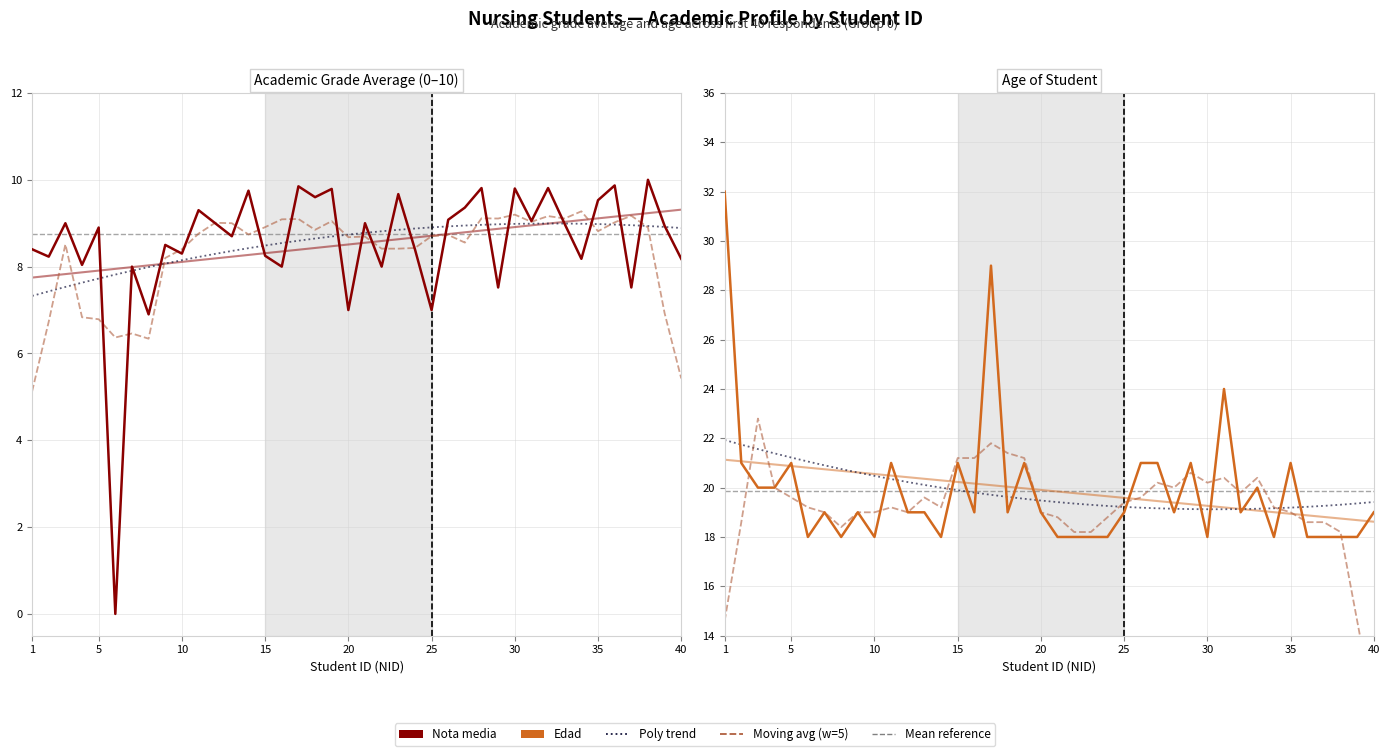

Reading left to right, what are all the values shown in this chart?

Nota media: 1=8.4	2=8.2	3=9.0	4=8.0	5=8.9	6=0.0	7=8.0	8=6.9	9=8.5	10=8.3	11=9.3	12=9.0	13=8.7	14=9.8	15=8.2	16=8.0	17=9.8	18=9.6	19=9.8	20=7.0	21=9.0	22=8.0	23=9.7	24=8.4	25=7.0	26=9.1	27=9.4	28=9.8	29=7.5	30=9.8	31=9.1	32=9.8	33=9.0	34=8.2	35=9.5	36=9.9	37=7.5	38=10.0	39=8.9	40=8.2
Edad: 1=32.0	2=21.0	3=20.0	4=20.0	5=21.0	6=18.0	7=19.0	8=18.0	9=19.0	10=18.0	11=21.0	12=19.0	13=19.0	14=18.0	15=21.0	16=19.0	17=29.0	18=19.0	19=21.0	20=19.0	21=18.0	22=18.0	23=18.0	24=18.0	25=19.0	26=21.0	27=21.0	28=19.0	29=21.0	30=18.0	31=24.0	32=19.0	33=20.0	34=18.0	35=21.0	36=18.0	37=18.0	38=18.0	39=18.0	40=19.0